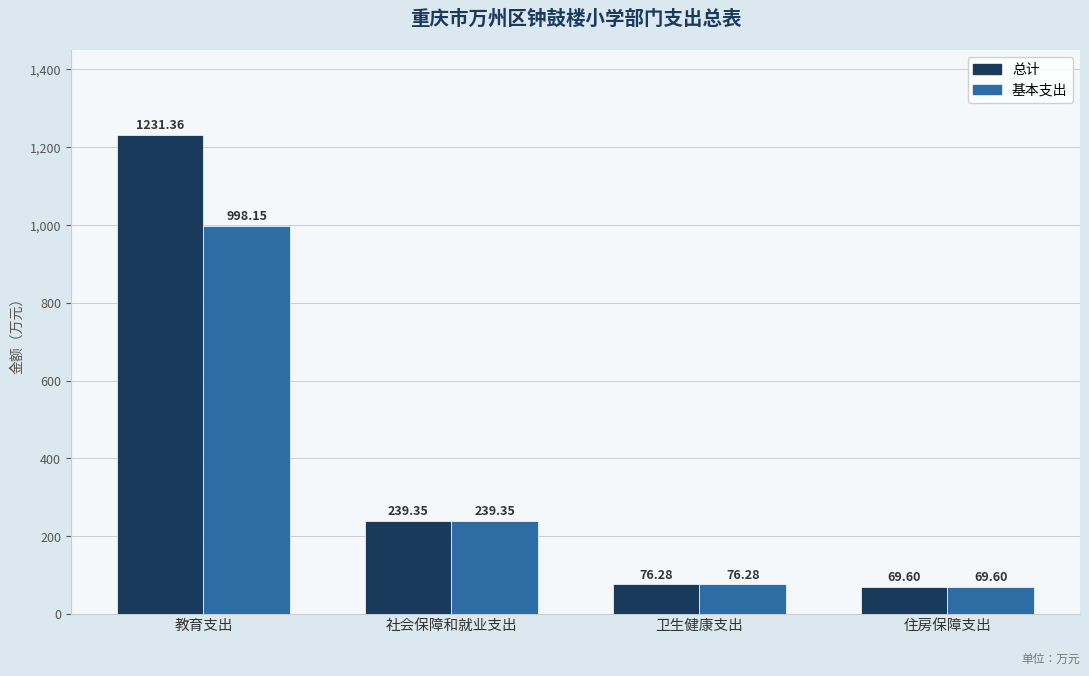

At which category is the sum across all series the highest?

教育支出